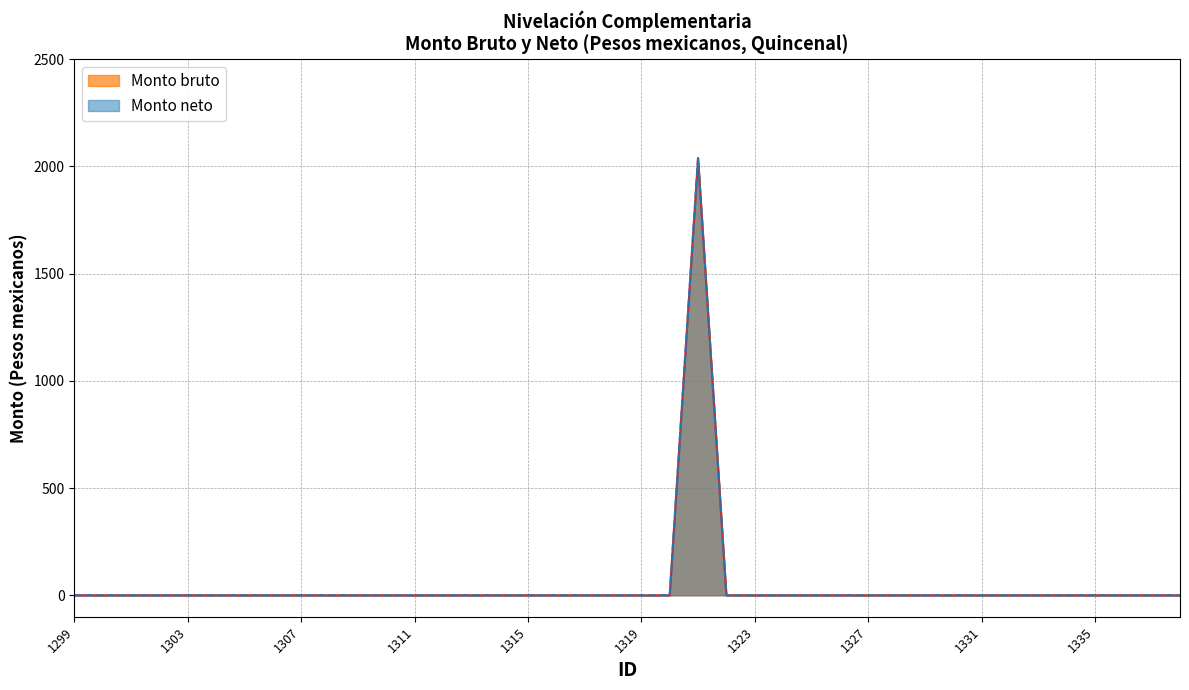

What is the maximum value shown in the chart?

2038.4